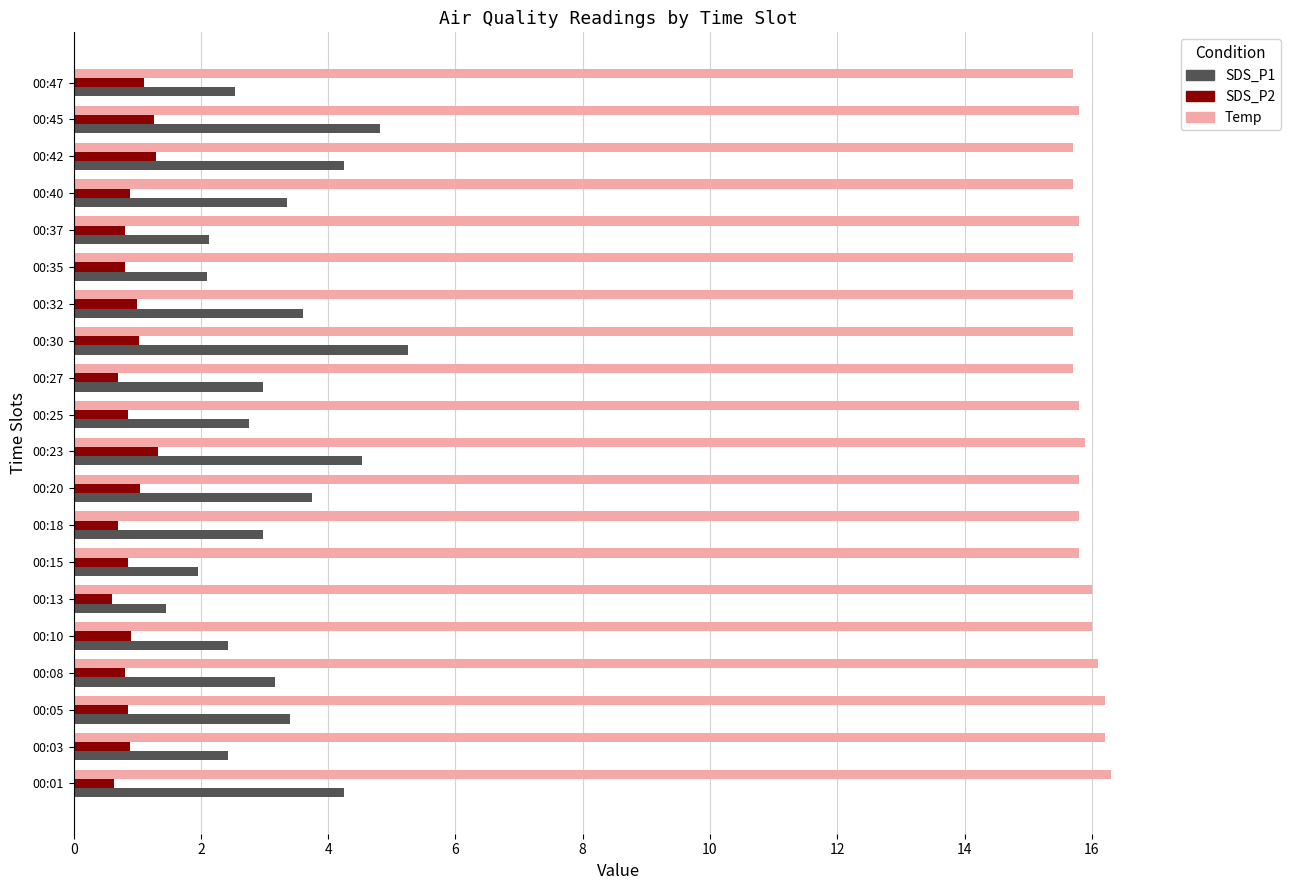

Is the value of SDS_P2 at 00:45 greater than the value of Temp at 00:13?

No